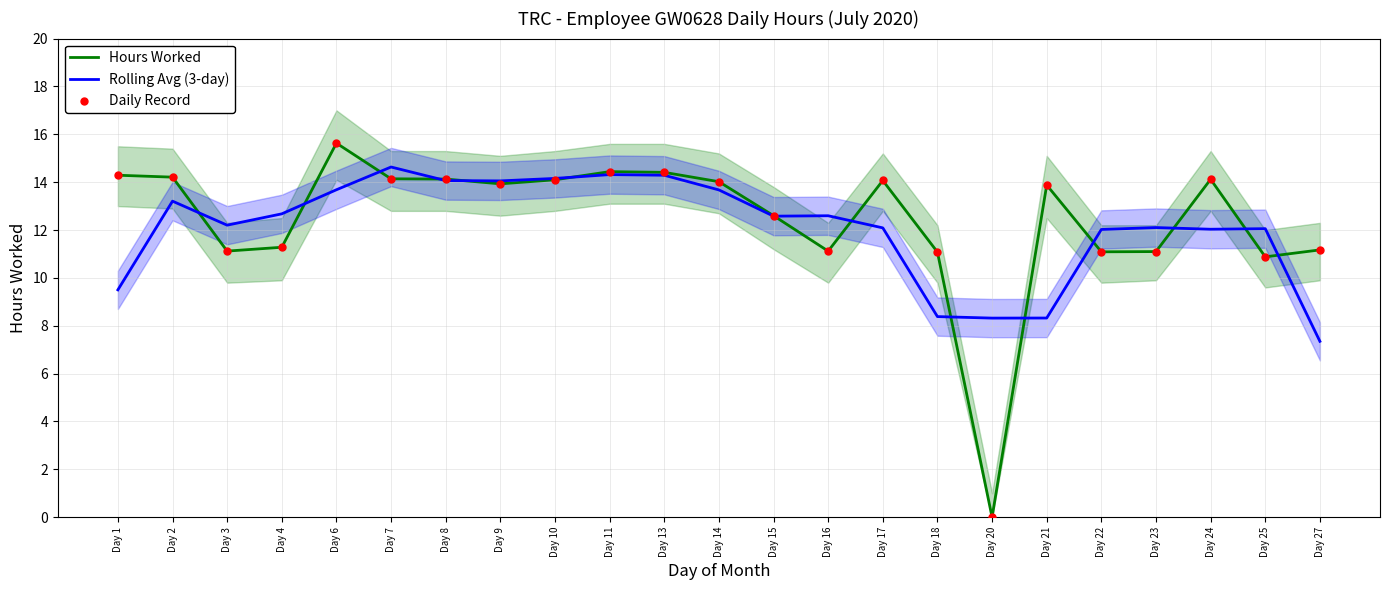

At which category is the sum across all series the highest?

Day 6